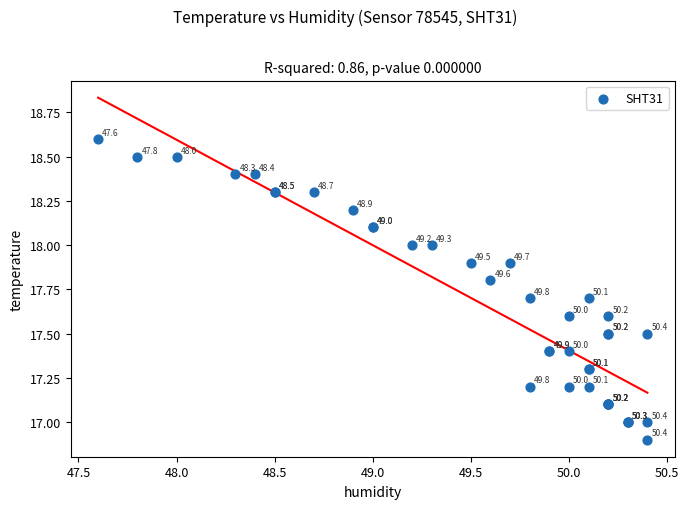

What Y value in the scatter plot is closest to 17?

17.0